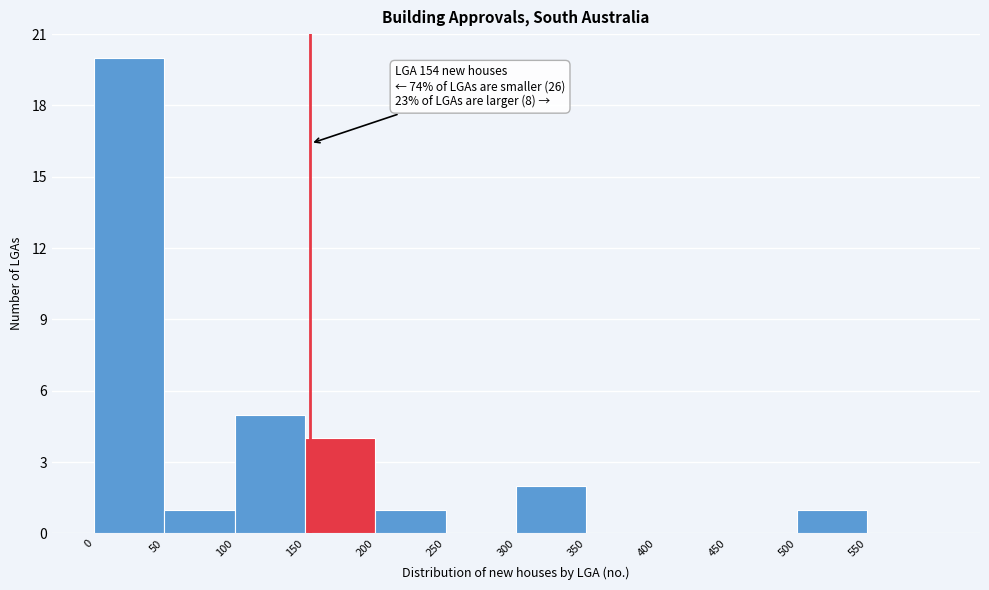

Which range on the x-axis has the tallest bar?

0 to 50